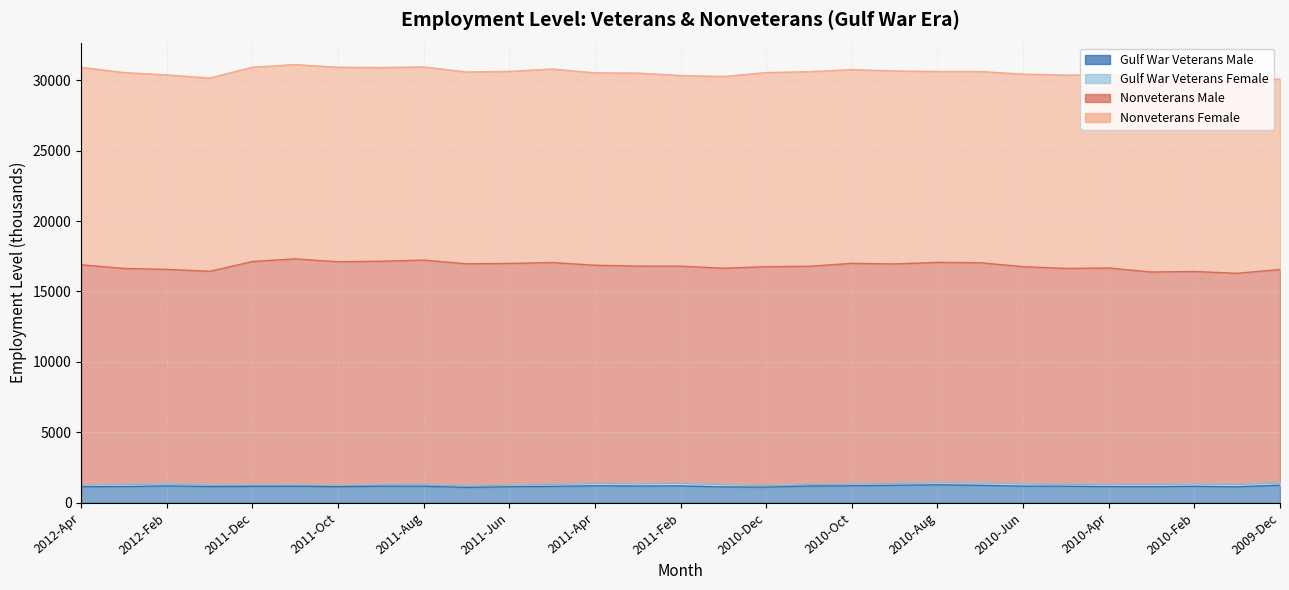

Reading right to left, what are all the values shown in this chart?

Gulf War Veterans Male: 2009-Dec=1248	2010-Jan=1131	2010-Feb=1168	2010-Mar=1138	2010-Apr=1141	2010-May=1173	2010-Jun=1179	2010-Jul=1239	2010-Aug=1272	2010-Sep=1244	2010-Oct=1201	2010-Nov=1190	2010-Dec=1110	2011-Jan=1122	2011-Feb=1199	2011-Mar=1186	2011-Apr=1202	2011-May=1164	2011-Jun=1136	2011-Jul=1088	2011-Aug=1174	2011-Sep=1175	2011-Oct=1139	2011-Nov=1176	2011-Dec=1164	2012-Jan=1152	2012-Feb=1195	2012-Mar=1147	2012-Apr=1132
Gulf War Veterans Female: 2009-Dec=207	2010-Jan=203	2010-Feb=212	2010-Mar=191	2010-Apr=184	2010-May=182	2010-Jun=202	2010-Jul=212	2010-Aug=188	2010-Sep=182	2010-Oct=164	2010-Nov=149	2010-Dec=158	2011-Jan=198	2011-Feb=224	2011-Mar=200	2011-Apr=208	2011-May=178	2011-Jun=163	2011-Jul=151	2011-Aug=154	2011-Sep=147	2011-Oct=111	2011-Nov=118	2011-Dec=125	2012-Jan=156	2012-Feb=188	2012-Mar=184	2012-Apr=163
Nonveterans Male: 2009-Dec=15105	2010-Jan=14958	2010-Feb=15037	2010-Mar=15052	2010-Apr=15342	2010-May=15279	2010-Jun=15381	2010-Jul=15588	2010-Aug=15605	2010-Sep=15528	2010-Oct=15630	2010-Nov=15450	2010-Dec=15491	2011-Jan=15330	2011-Feb=15373	2011-Mar=15416	2011-Apr=15453	2011-May=15711	2011-Jun=15692	2011-Jul=15727	2011-Aug=15898	2011-Sep=15824	2011-Oct=15856	2011-Nov=16022	2011-Dec=15838	2012-Jan=15124	2012-Feb=15188	2012-Mar=15303	2012-Apr=15597
Nonveterans Female: 2009-Dec=13522	2010-Jan=13591	2010-Feb=13627	2010-Mar=13670	2010-Apr=13738	2010-May=13727	2010-Jun=13672	2010-Jul=13578	2010-Aug=13552	2010-Sep=13702	2010-Oct=13758	2010-Nov=13818	2010-Dec=13783	2011-Jan=13613	2011-Feb=13539	2011-Mar=13702	2011-Apr=13663	2011-May=13741	2011-Jun=13635	2011-Jul=13616	2011-Aug=13718	2011-Sep=13752	2011-Oct=13812	2011-Nov=13794	2011-Dec=13798	2012-Jan=13719	2012-Feb=13807	2012-Mar=13909	2012-Apr=14022